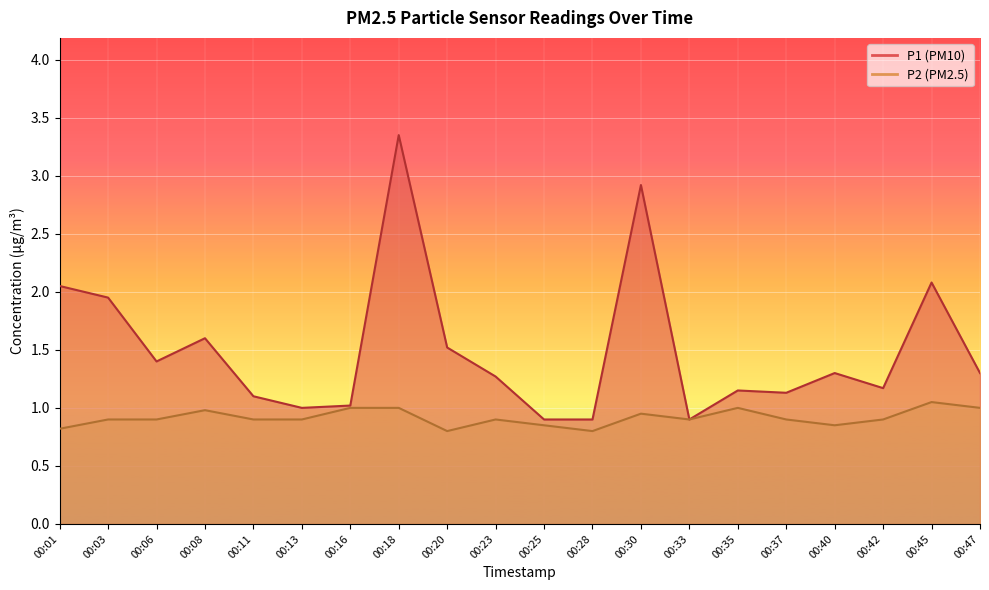

Reading right to left, list all the values displayed in this chart.

P1: 1.3	2.1	1.2	1.3	1.1	1.1	0.9	2.9	0.9	0.9	1.3	1.5	3.4	1.0	1.0	1.1	1.6	1.4	1.9	2.0
P2: 1.0	1.1	0.9	0.8	0.9	1.0	0.9	0.9	0.8	0.8	0.9	0.8	1.0	1.0	0.9	0.9	1.0	0.9	0.9	0.8